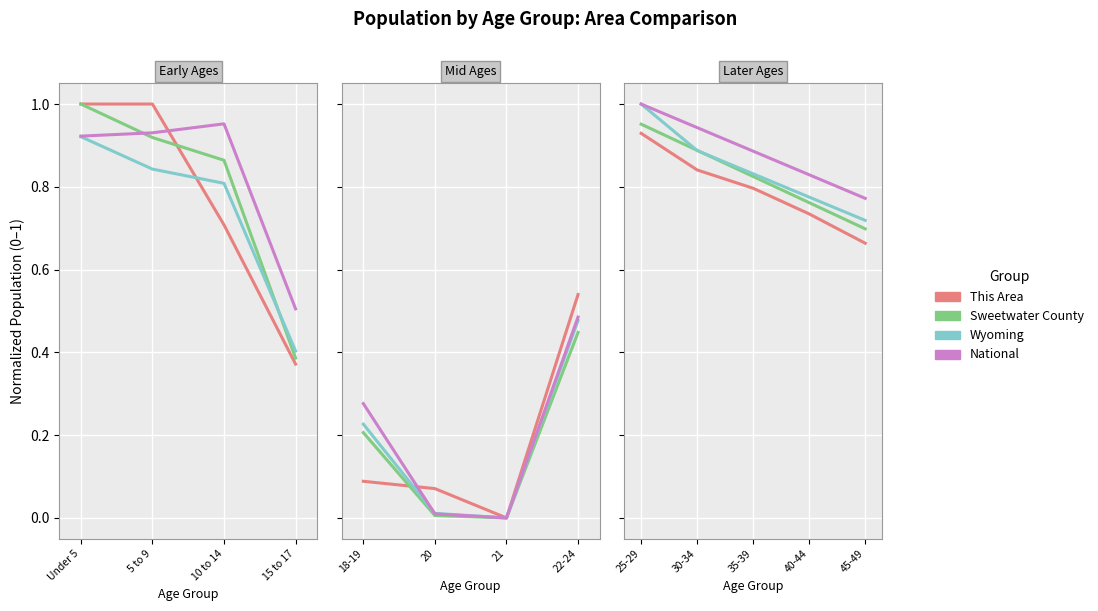

List the series in order of their overall mean, highest first.

National, Wyoming, Sweetwater County, This Area